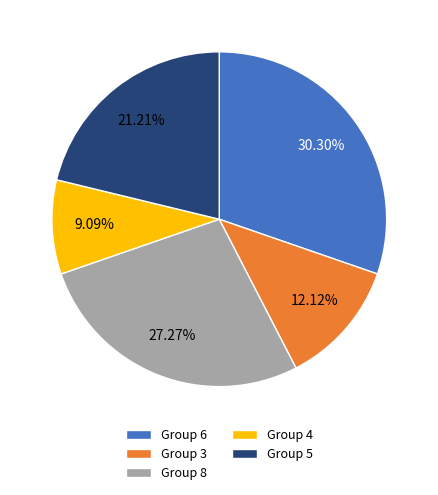

Which has a higher value, Group 4 or Group 3?

Group 3